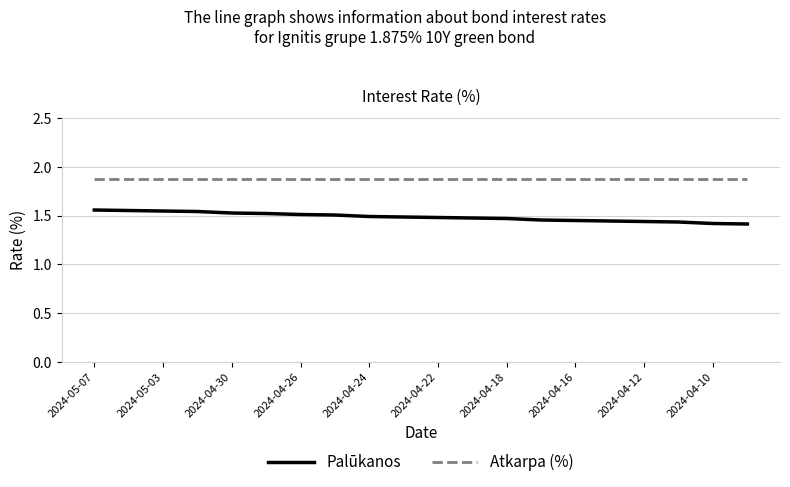

Which series has the largest total across all categories?

Atkarpa (%)